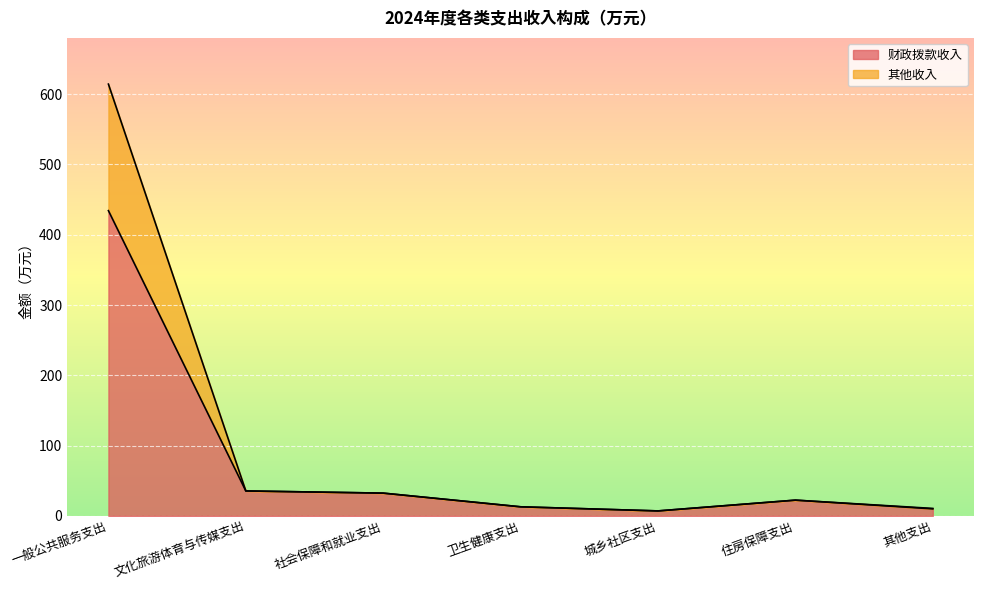

What is the value of the 财政拨款收入 point at the 6th from the left?

22.4